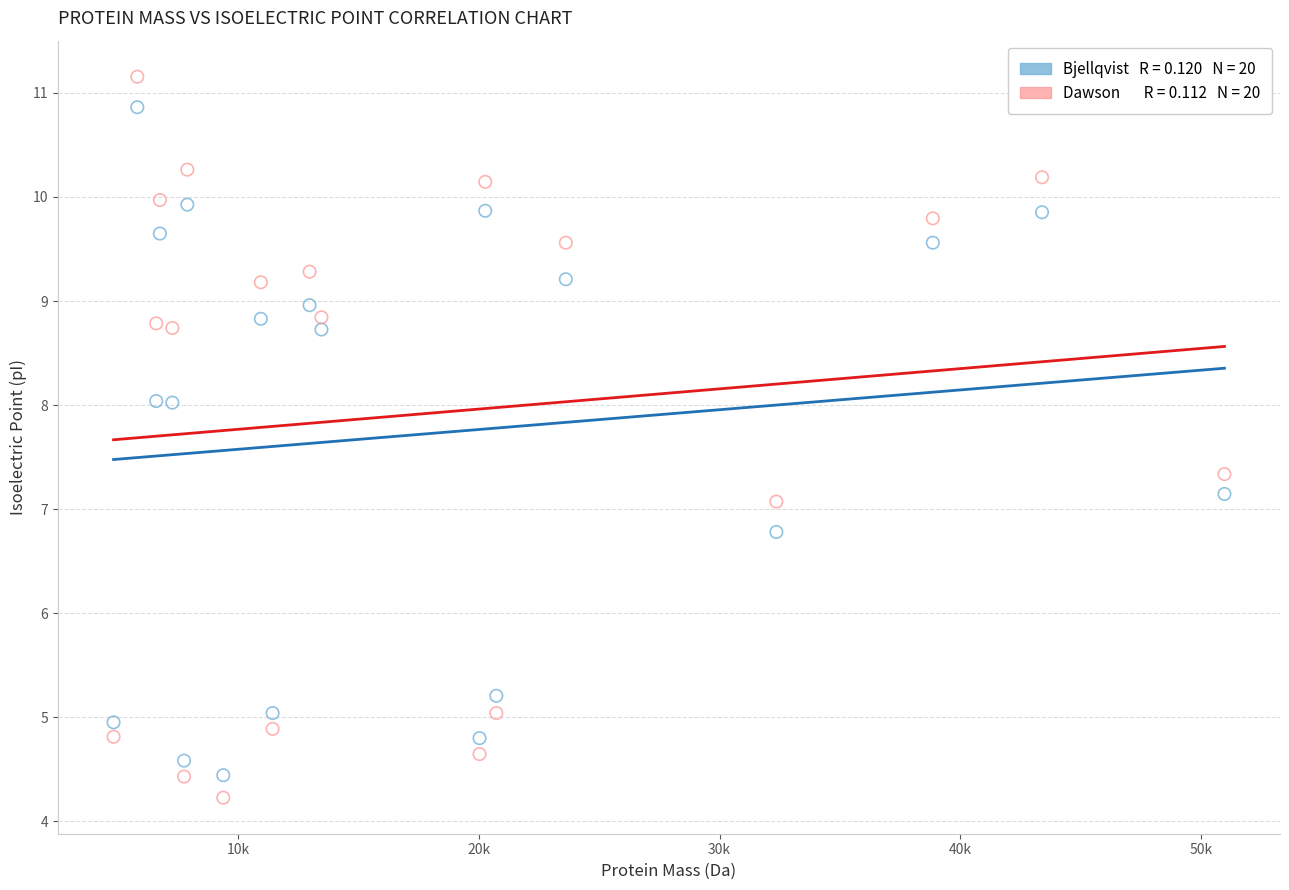

Across all data points, what is the range of X values (max minus min)?

46131.9